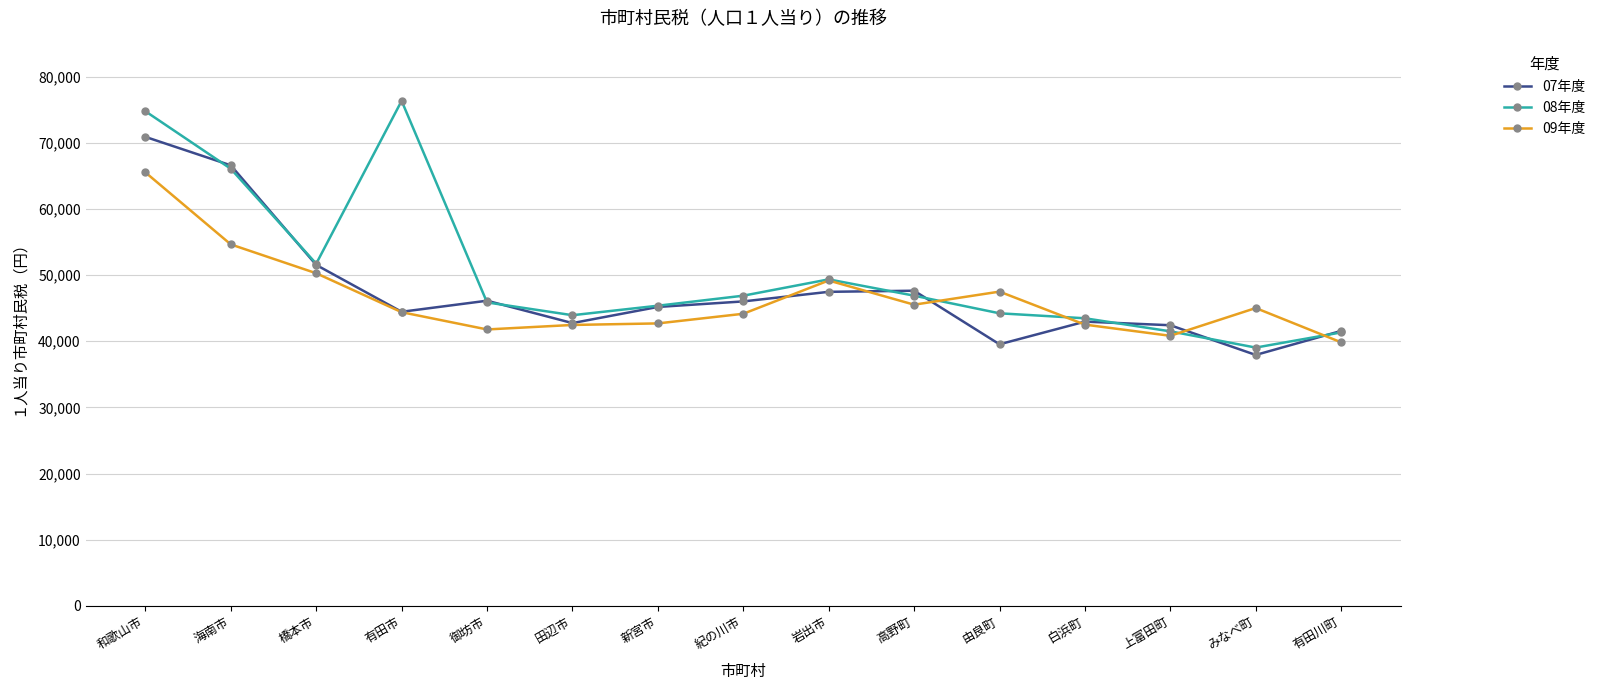

What is the sum of the 08年度 values at 白浜町 and 高野町?

90351.6